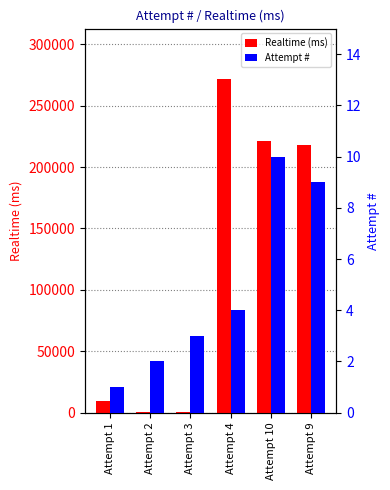

What is the greatest value displayed?

271968